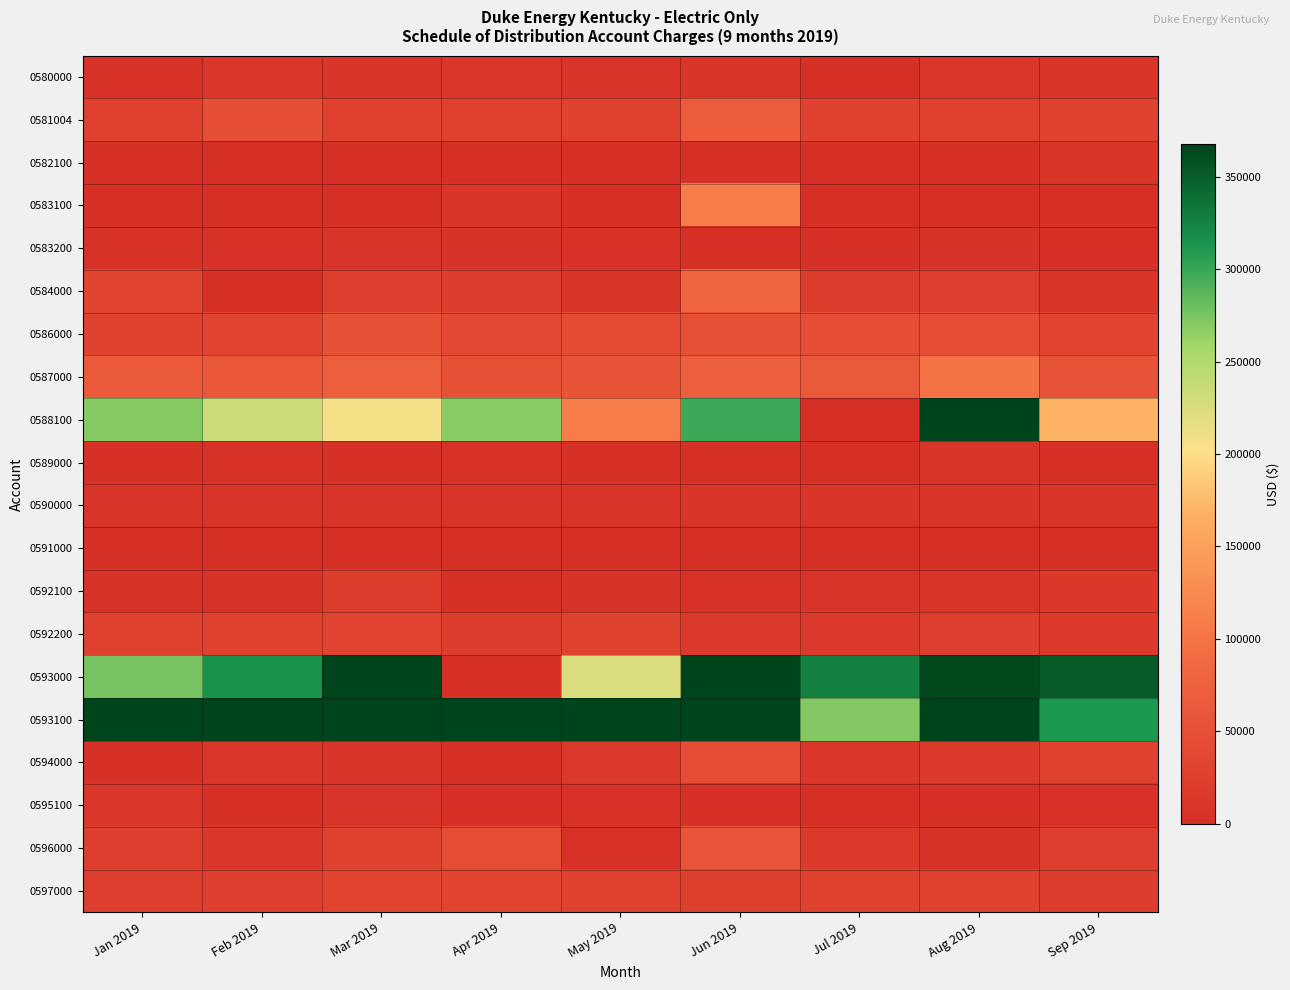

Reading right to left, transcribe all the data shown in this chart.

0580000: Sep 2019=10022.0	Aug 2019=10928.0	Jul 2019=-14660.7	Jun 2019=9333.5	May 2019=8080.6	Apr 2019=12388.1	Mar 2019=8858.0	Feb 2019=10337.2	Jan 2019=5076.8
0581004: Sep 2019=27314.4	Aug 2019=26721.8	Jul 2019=27624.3	Jun 2019=68165.6	May 2019=28261.5	Apr 2019=26082.4	Mar 2019=25996.0	Feb 2019=47579.6	Jan 2019=25997.2
0582100: Sep 2019=9290.4	Aug 2019=2643.3	Jul 2019=2245.0	Jun 2019=964.2	May 2019=2523.7	Apr 2019=2199.4	Mar 2019=1290.6	Feb 2019=1342.1	Jan 2019=1588.3
0583100: Sep 2019=-8153.2	Aug 2019=190.4	Jul 2019=2080.3	Jun 2019=110146.4	May 2019=-19730.9	Apr 2019=9854.3	Mar 2019=920.4	Feb 2019=0.0	Jan 2019=276.4
0583200: Sep 2019=3978.3	Aug 2019=5898.0	Jul 2019=3750.3	Jun 2019=4071.4	May 2019=4311.1	Apr 2019=6049.5	Mar 2019=7452.4	Feb 2019=4422.8	Jan 2019=4359.0
0584000: Sep 2019=8633.1	Aug 2019=21567.4	Jul 2019=19921.8	Jun 2019=78084.9	May 2019=9885.5	Apr 2019=21362.0	Mar 2019=21790.8	Feb 2019=3112.2	Jan 2019=32716.7
0586000: Sep 2019=32694.5	Aug 2019=46149.8	Jul 2019=46938.5	Jun 2019=50570.3	May 2019=41695.9	Apr 2019=37615.4	Mar 2019=52475.4	Feb 2019=28913.1	Jan 2019=28369.9
0587000: Sep 2019=54315.1	Aug 2019=98563.8	Jul 2019=62950.4	Jun 2019=72980.9	May 2019=55167.2	Apr 2019=49151.5	Mar 2019=70853.2	Feb 2019=60380.0	Jan 2019=63216.7
0588100: Sep 2019=168468.3	Aug 2019=386673.8	Jul 2019=1026.2	Jun 2019=297910.7	May 2019=111300.5	Apr 2019=268225.0	Mar 2019=206922.0	Feb 2019=232907.8	Jan 2019=268578.1
0589000: Sep 2019=-1425.0	Aug 2019=9522.5	Jul 2019=1742.6	Jun 2019=-4645.0	May 2019=-295.0	Apr 2019=5173.2	Mar 2019=-5555.0	Feb 2019=4365.0	Jan 2019=1928.0
0590000: Sep 2019=8686.9	Aug 2019=8919.5	Jul 2019=8808.4	Jun 2019=9091.9	May 2019=7547.7	Apr 2019=7595.4	Mar 2019=7469.0	Feb 2019=7214.9	Jan 2019=7817.1
0591000: Sep 2019=0.0	Aug 2019=0.0	Jul 2019=0.0	Jun 2019=0.0	May 2019=0.0	Apr 2019=318.7	Mar 2019=0.0	Feb 2019=262.1	Jan 2019=4.7
0592100: Sep 2019=13096.1	Aug 2019=8392.3	Jul 2019=7701.6	Jun 2019=4839.3	May 2019=5928.7	Apr 2019=1119.8	Mar 2019=20650.4	Feb 2019=6379.9	Jan 2019=5914.2
0592200: Sep 2019=17731.6	Aug 2019=22719.3	Jul 2019=15735.7	Jun 2019=14801.1	May 2019=28345.6	Apr 2019=21297.1	Mar 2019=31395.0	Feb 2019=26466.5	Jan 2019=26287.0
0593000: Sep 2019=350597.9	Aug 2019=363351.4	Jul 2019=326986.0	Jun 2019=437817.4	May 2019=225186.2	Apr 2019=-9299.6	Mar 2019=495991.3	Feb 2019=315641.7	Jan 2019=274481.9
0593100: Sep 2019=311462.3	Aug 2019=507781.9	Jul 2019=270075.9	Jun 2019=378274.7	May 2019=499764.3	Apr 2019=781394.4	Mar 2019=610134.5	Feb 2019=405614.7	Jan 2019=366996.3
0594000: Sep 2019=27437.2	Aug 2019=16049.5	Jul 2019=11286.6	Jun 2019=46228.2	May 2019=14875.8	Apr 2019=-2463.8	Mar 2019=8399.0	Feb 2019=11015.9	Jan 2019=1071.7
0595100: Sep 2019=5086.0	Aug 2019=4086.2	Jul 2019=1314.4	Jun 2019=3071.8	May 2019=4629.4	Apr 2019=3096.0	Mar 2019=7570.6	Feb 2019=2021.1	Jan 2019=11272.6
0596000: Sep 2019=21579.7	Aug 2019=7100.2	Jul 2019=17245.5	Jun 2019=56424.2	May 2019=5107.9	Apr 2019=46500.3	Mar 2019=27738.3	Feb 2019=11745.6	Jan 2019=22642.0
0597000: Sep 2019=21336.3	Aug 2019=27886.0	Jul 2019=28626.5	Jun 2019=24768.9	May 2019=28019.0	Apr 2019=32196.5	Mar 2019=32798.4	Feb 2019=23141.0	Jan 2019=22126.4